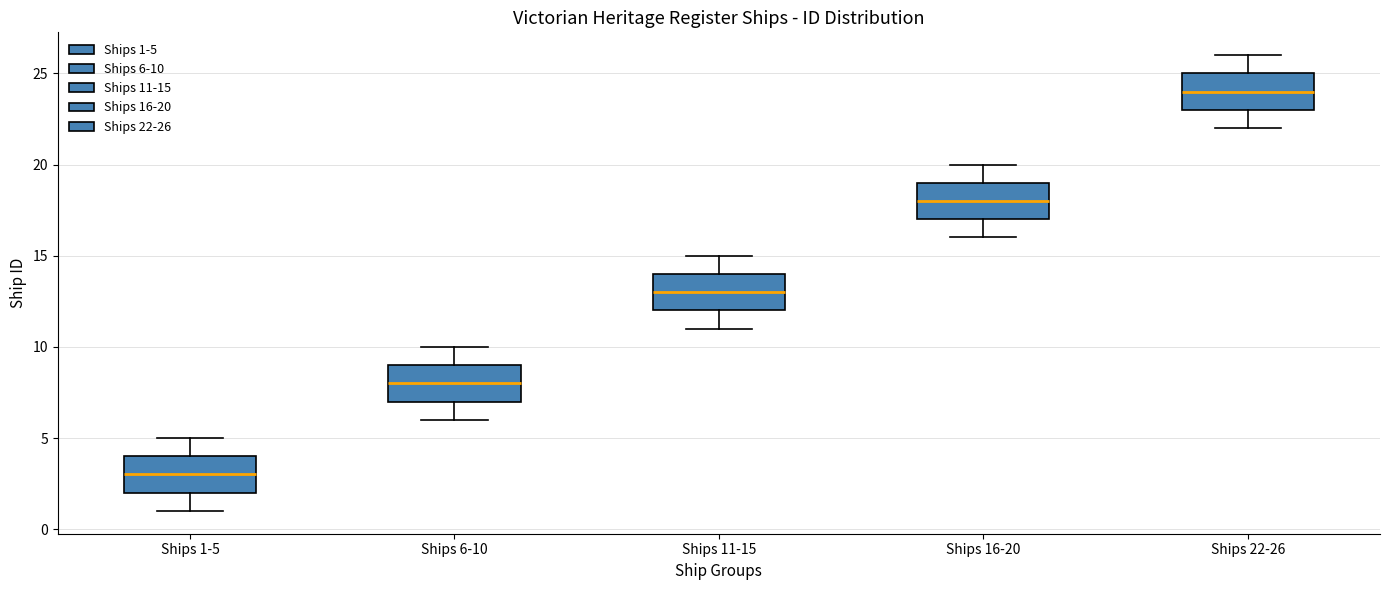

Where is the upper edge of the box for Ships 6-10 on the y-axis? The values are not printed on the chart, so give them approximately, as read against the axis.

9